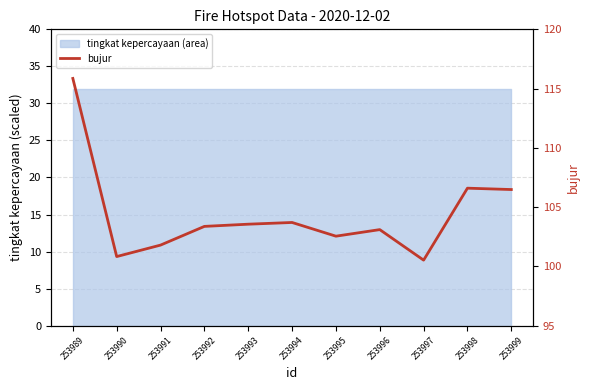

Rank the categories by value from lowest to highest.

253997, 253990, 253991, 253995, 253996, 253992, 253993, 253994, 253999, 253998, 253989